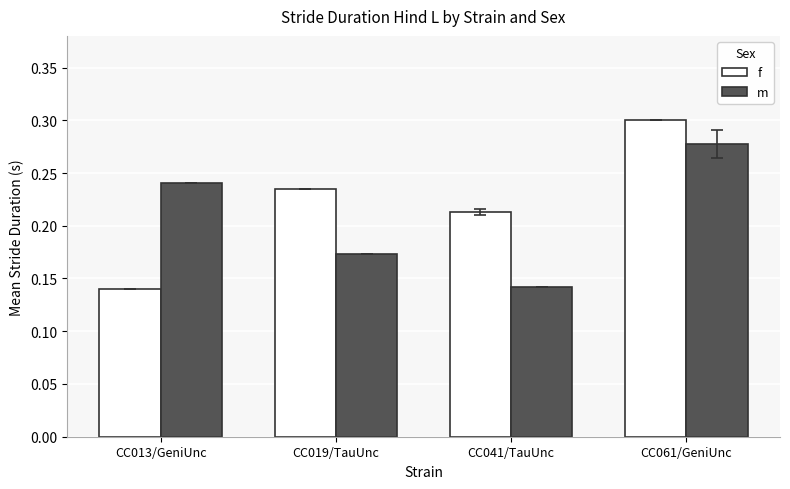

Which series changed the most between CC013/GeniUnc and CC061/GeniUnc?

f